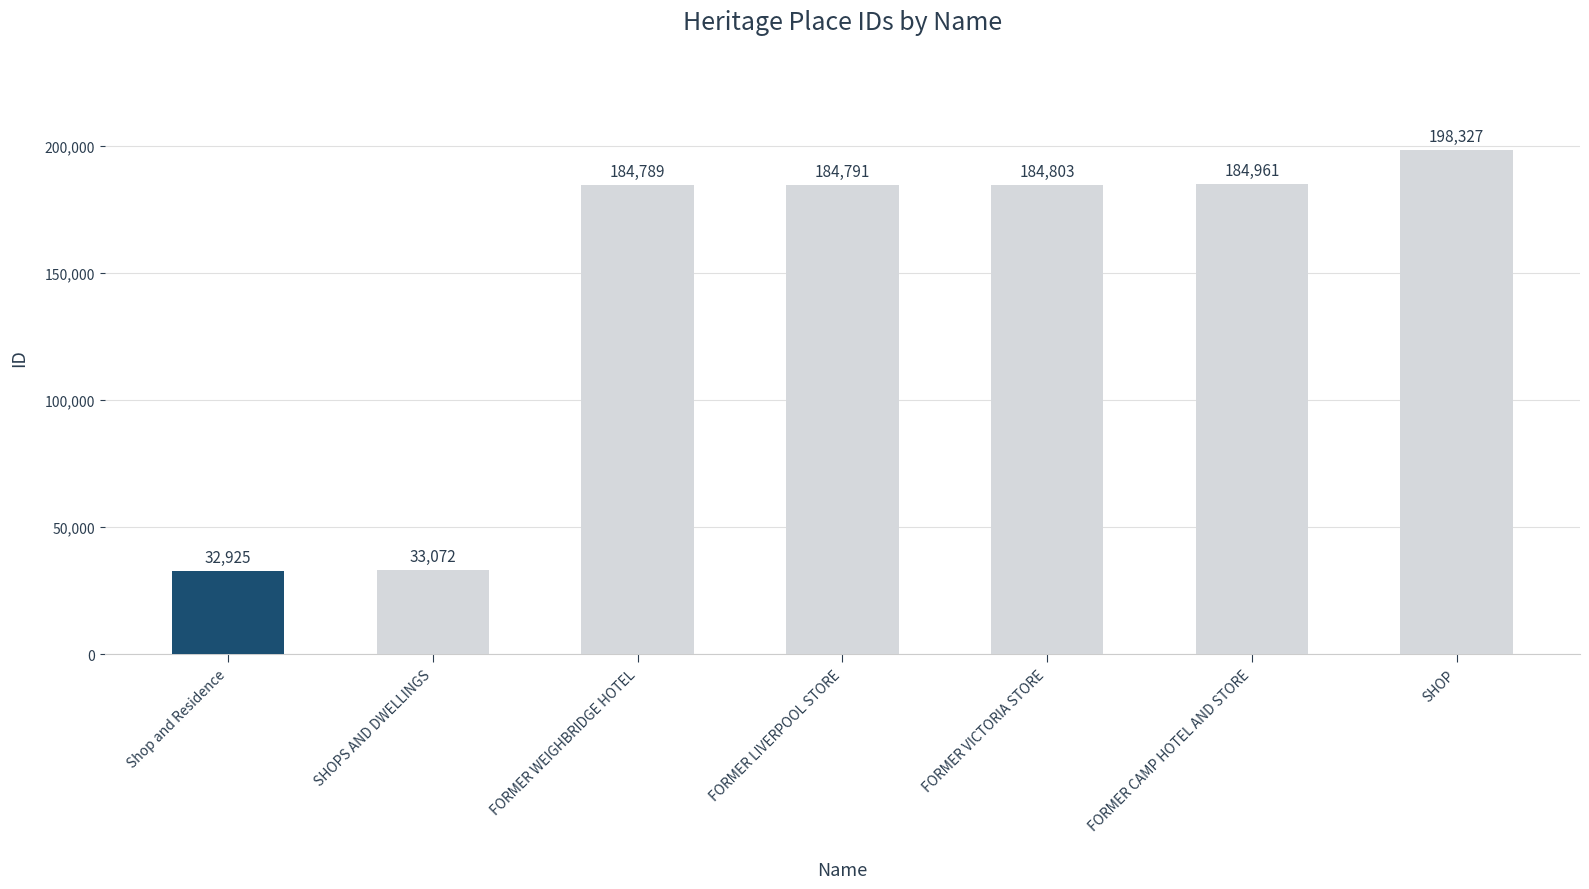

How many data points are less than 184791?

3